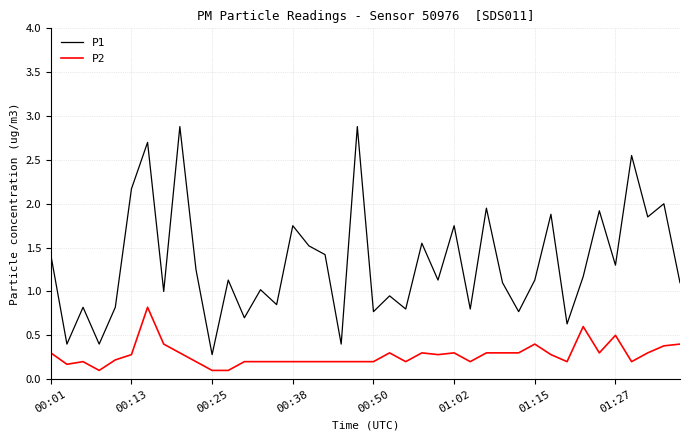

Which series has the largest total across all categories?

P1